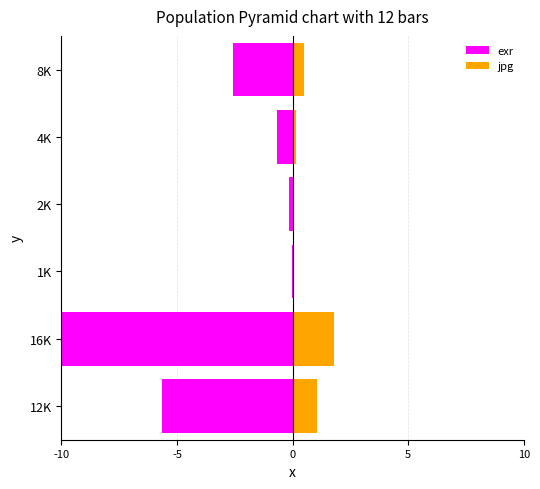

What is the average value of the jpg series?

0.6